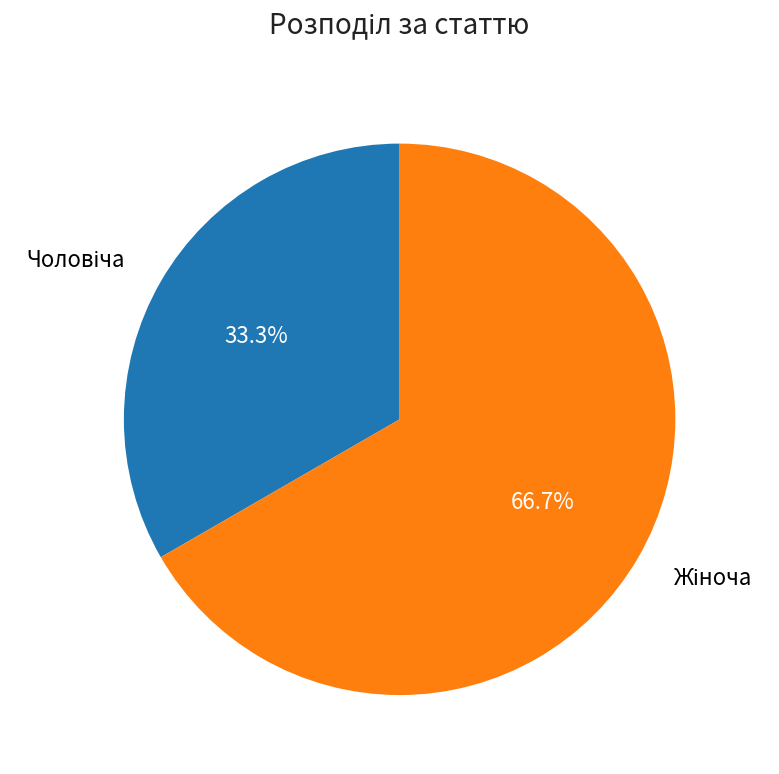

Does any single category account for the majority?

Yes